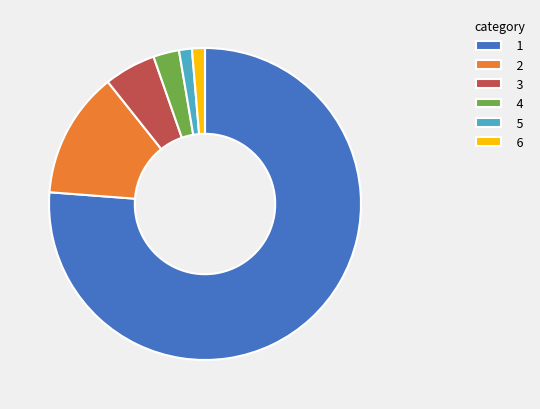

Is it true that 2 is 3% of the pie?

False